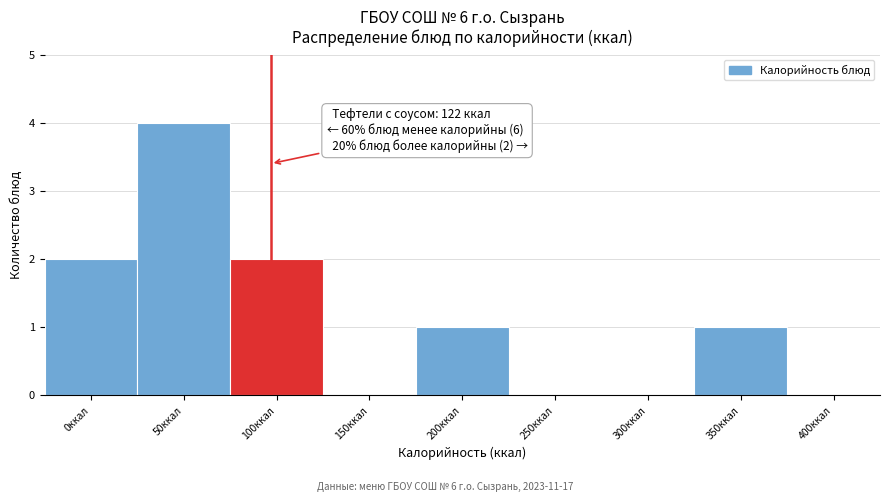

Reading left to right, what are all the values shown in this chart?

0ккал=2	50ккал=4	100ккал=2	150ккал=0	200ккал=1	250ккал=0	300ккал=0	350ккал=1	400ккал=0